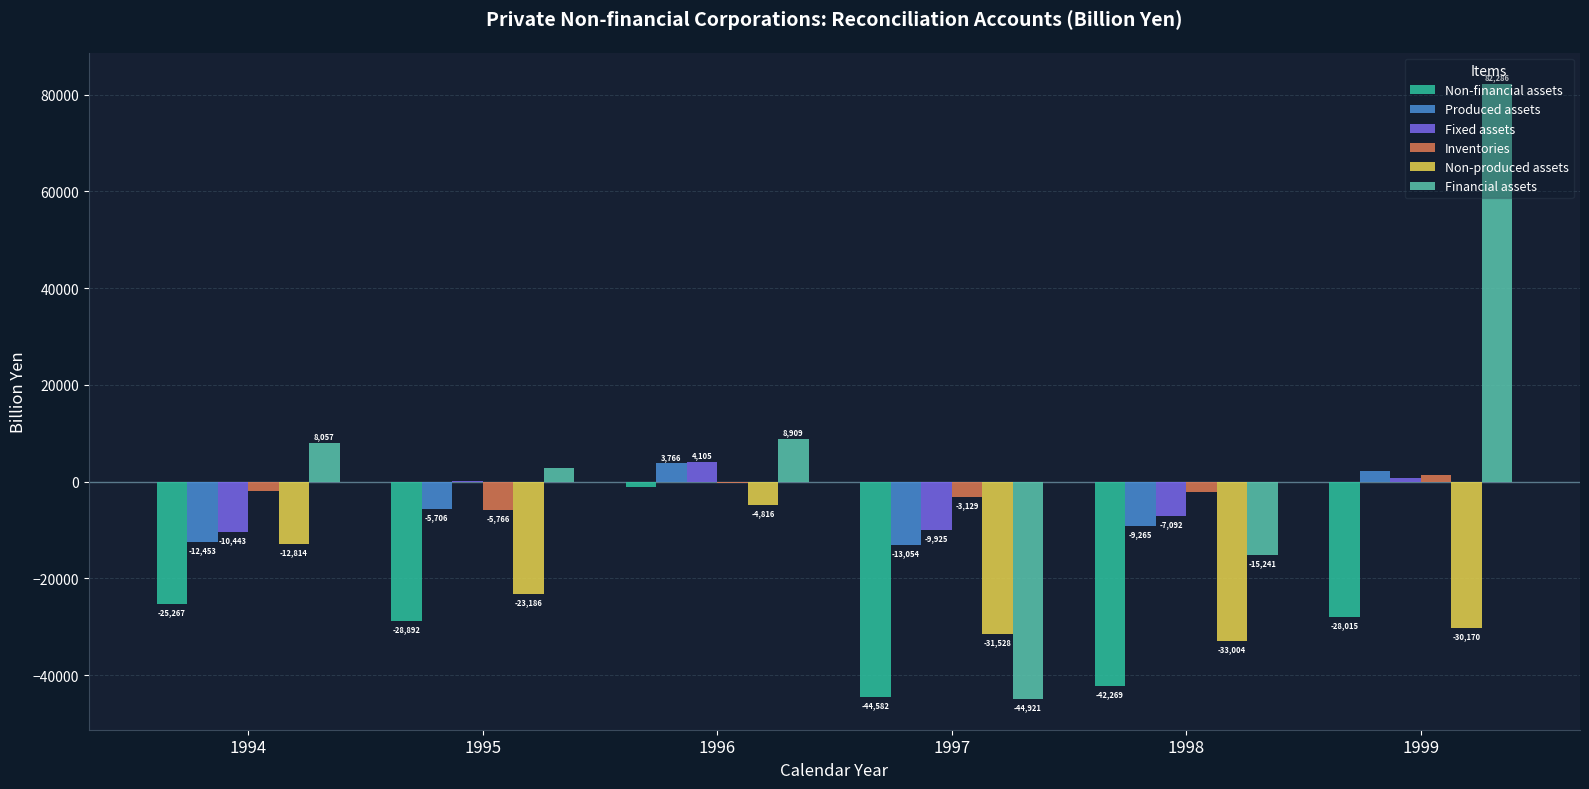

How many values in Fixed assets are above zero?

3